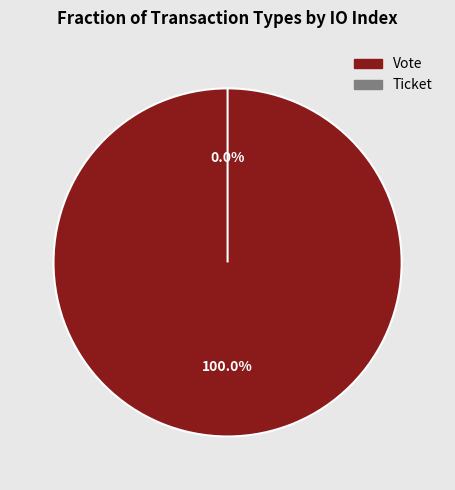

To the nearest percent, what is the difference between the Ticket and Vote slice percentages?

100%